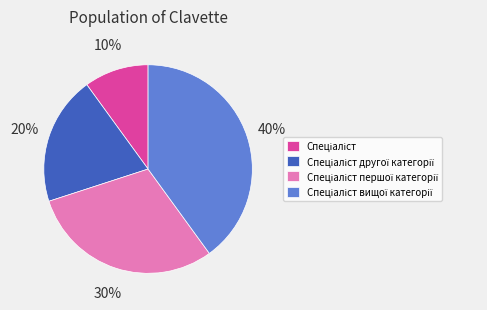

Count the number of slices in the pie.

4